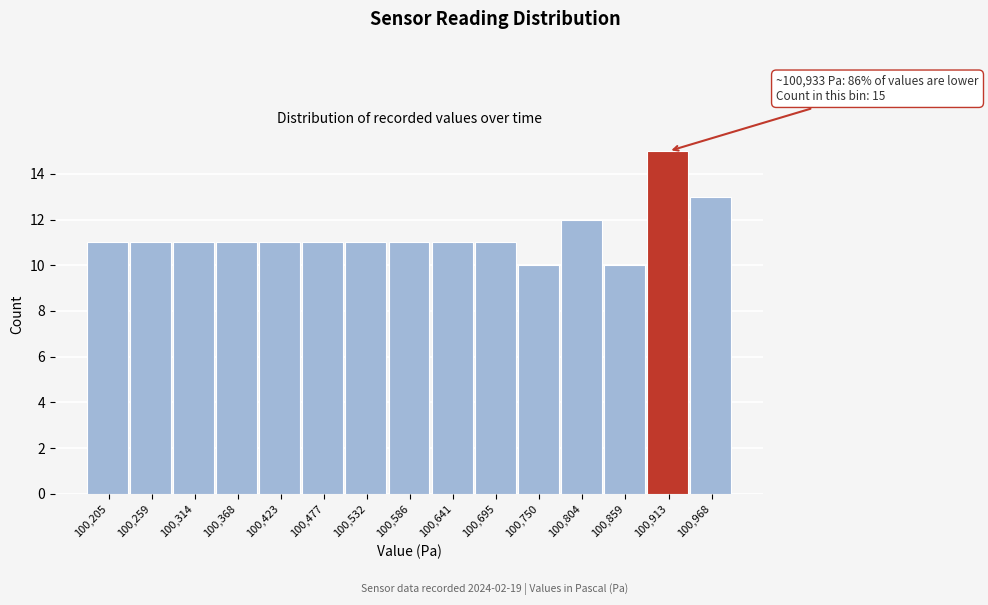

Reading left to right, what are all the values shown in this chart?

11	11	11	11	11	11	11	11	11	11	10	12	10	15	13